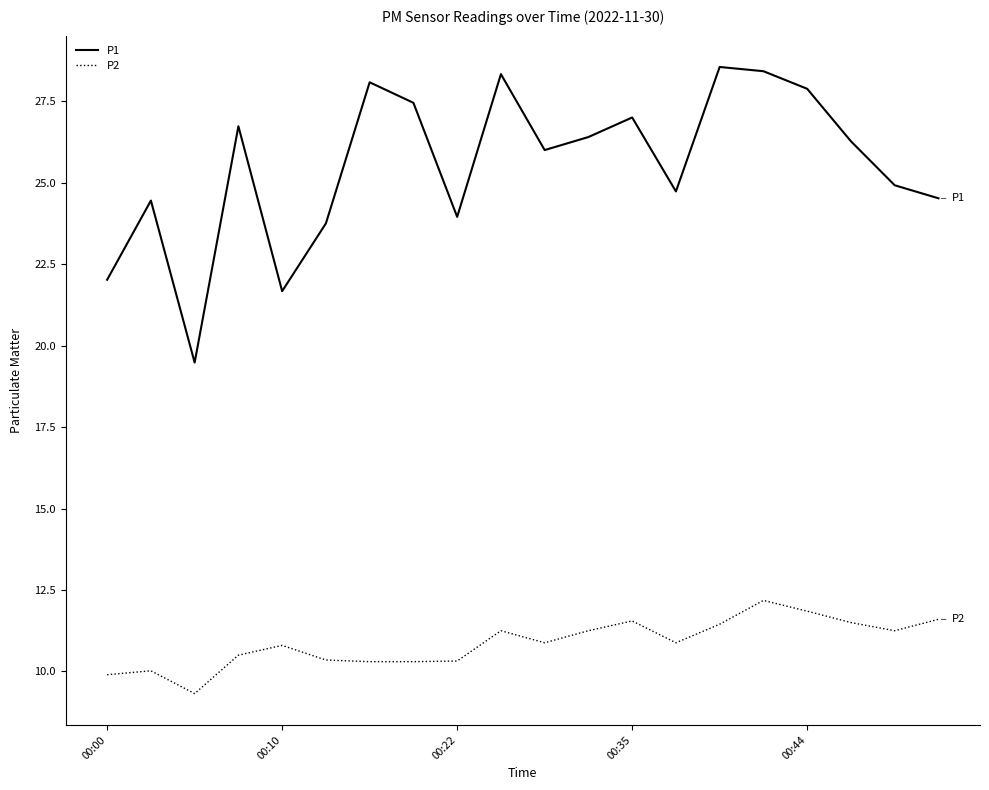

Count the number of categories in the chart.

20